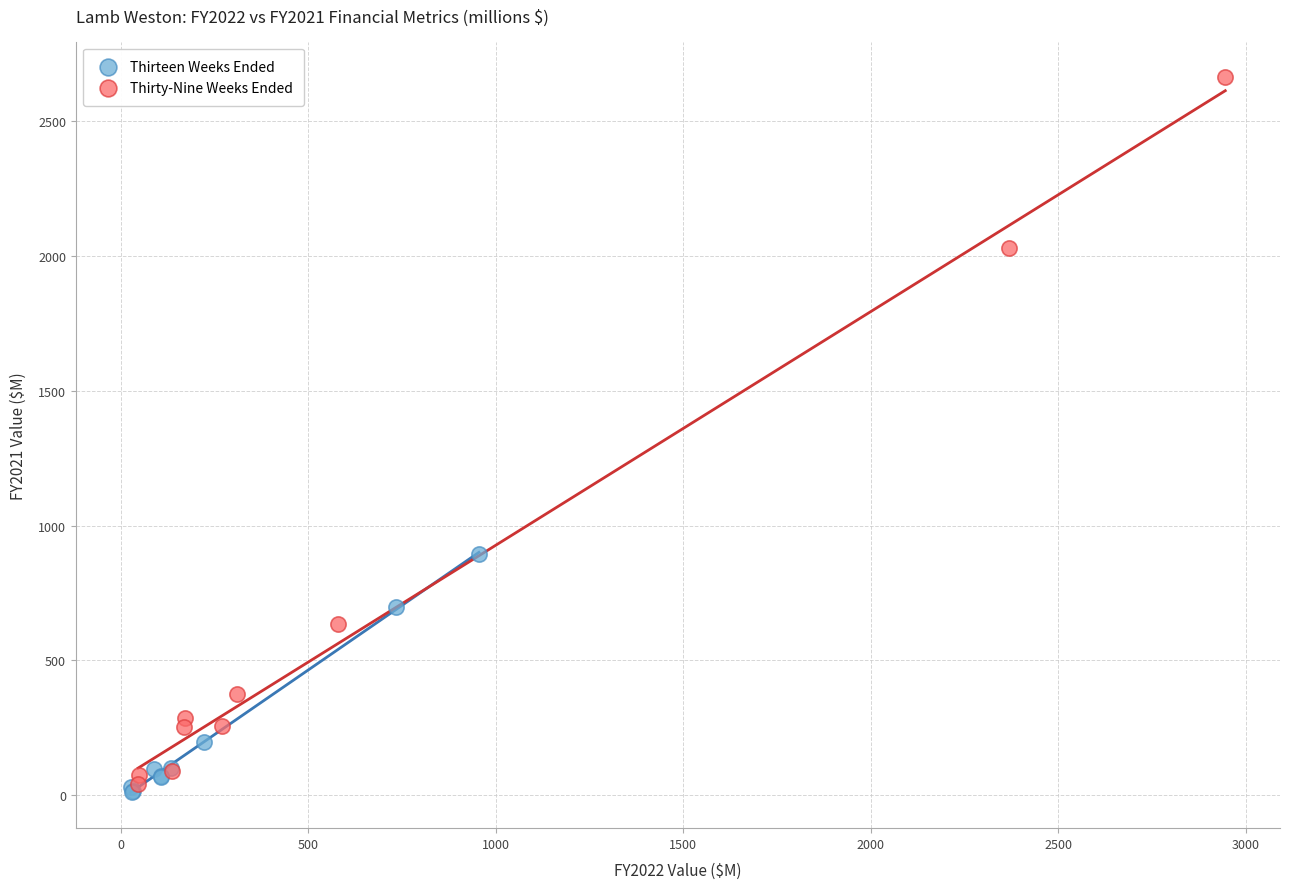

Which series reaches the maximum Y coordinate?

Thirty-Nine Weeks Ended